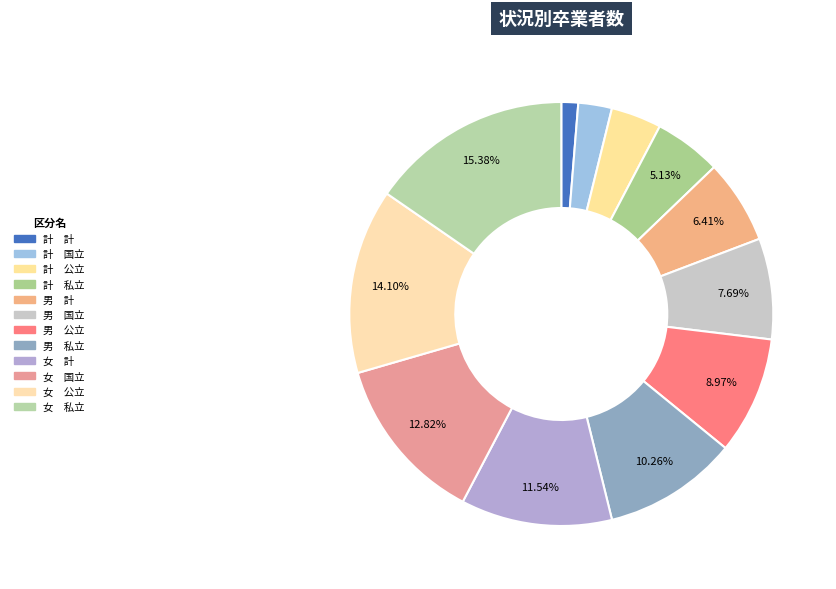

Rank the categories by value from lowest to highest.

計 計, 計 国立, 計 公立, 計 私立, 男 計, 男 国立, 男 公立, 男 私立, 女 計, 女 国立, 女 公立, 女 私立